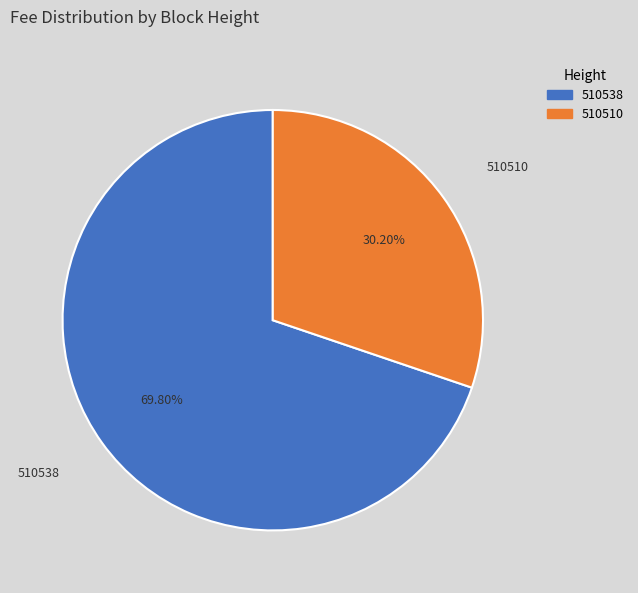

True or false: 510510 accounts for 30% of the total.

True